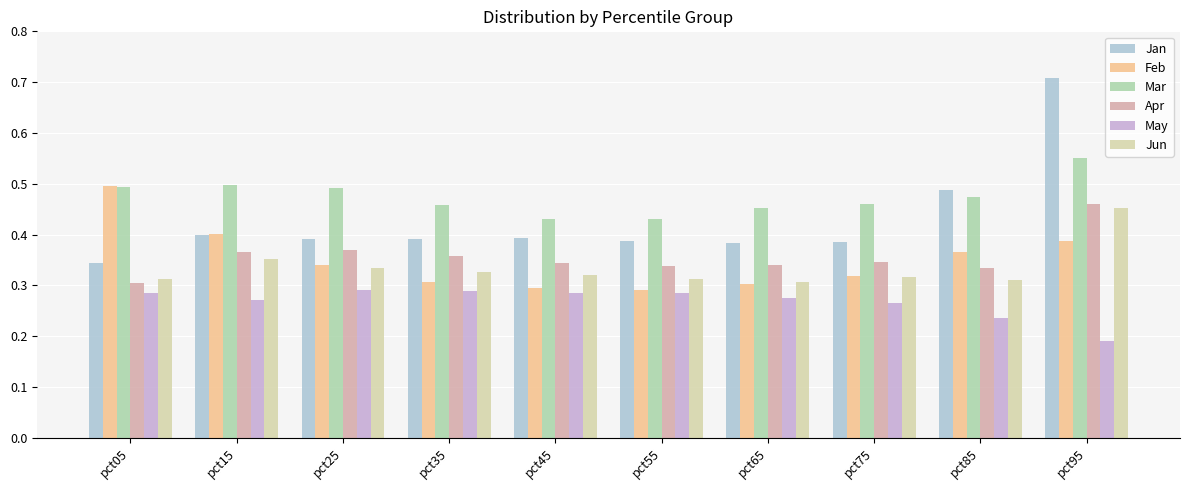

What is the spread (max minus min) of values at pct95?

0.5